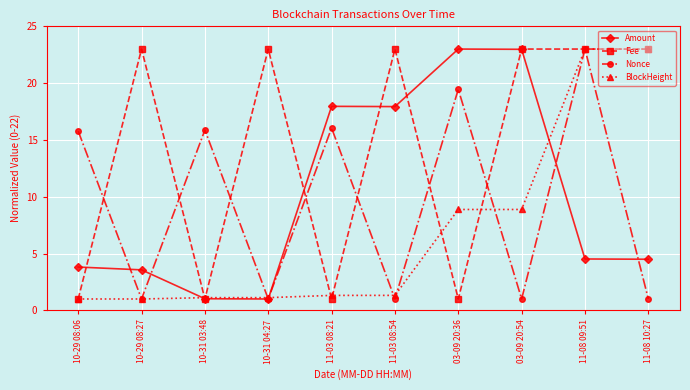

Which series has the largest total across all categories?

Fee